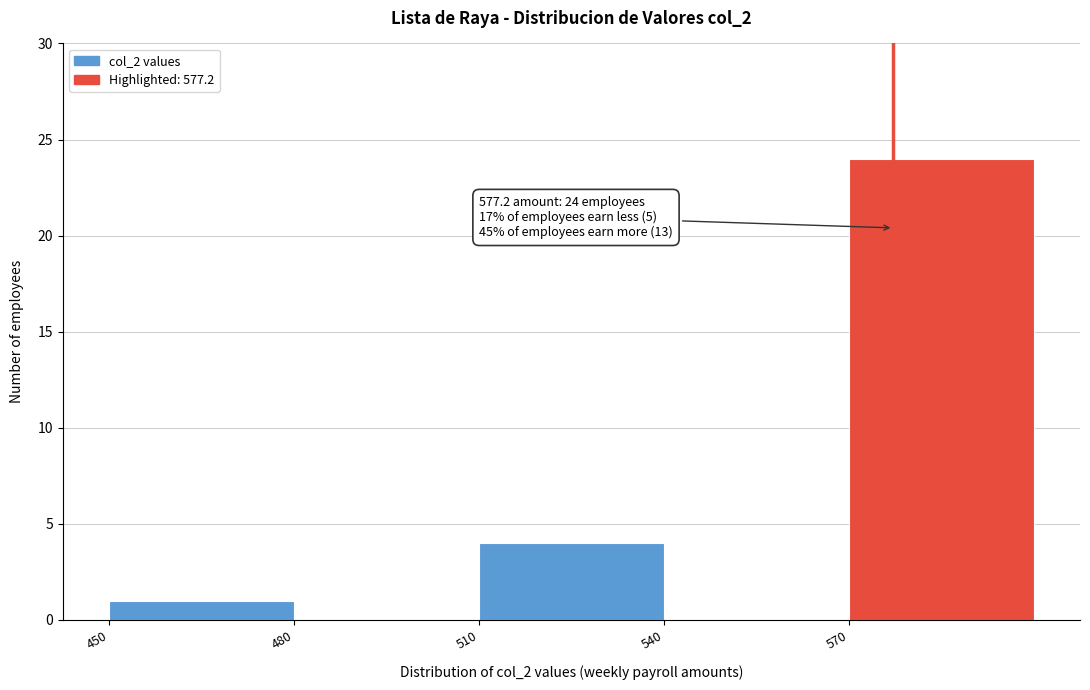

Over which range of the x-axis is the bar tallest?

570 to 600